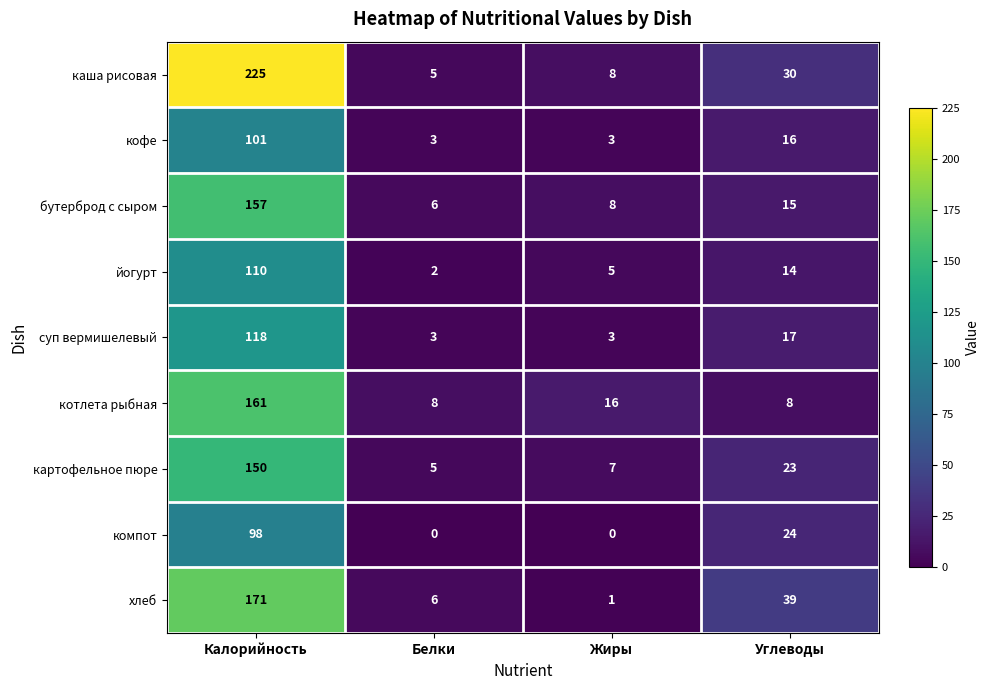

Which series has the largest range (max minus min)?

каша рисовая